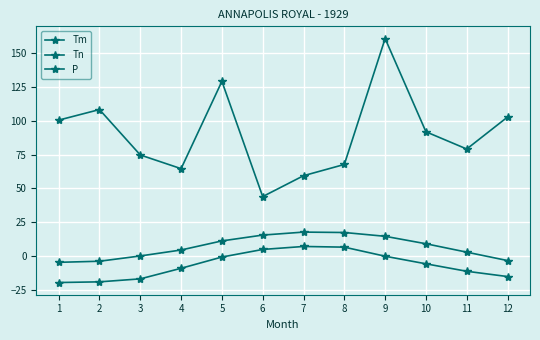

Count the number of categories in the chart.

12